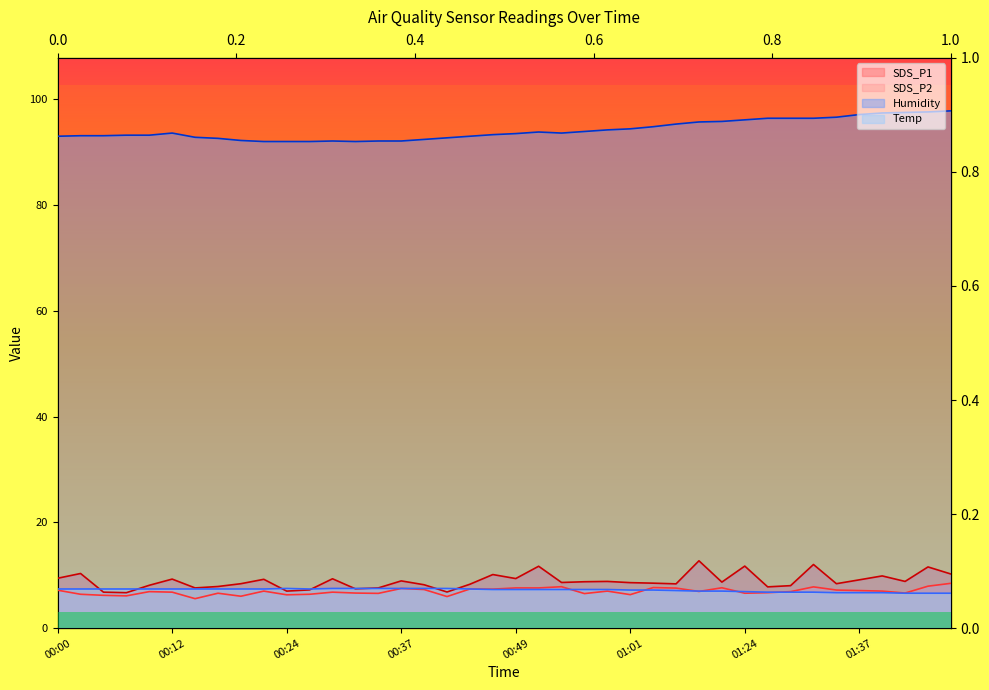

True or false: Humidity and SDS_P1 cross at least once.

False